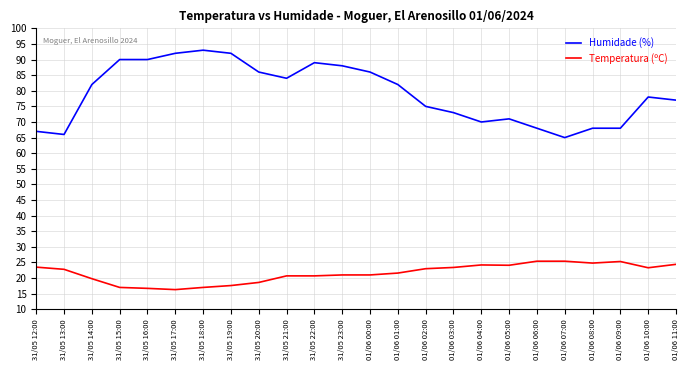

True or false: Temperatura (ºC) and Humidade (%) cross at least once.

False